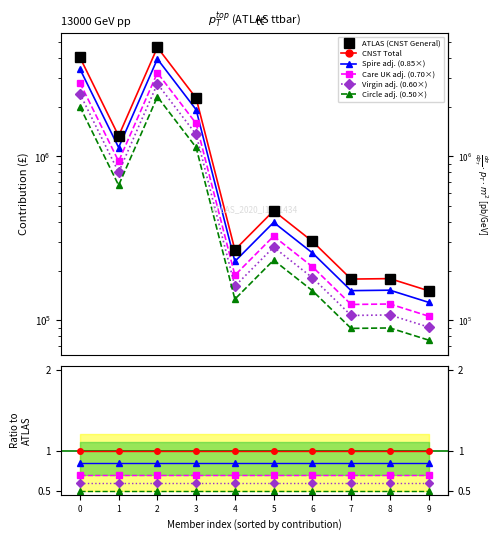

What is the maximum value for CNST General?

4627194.9